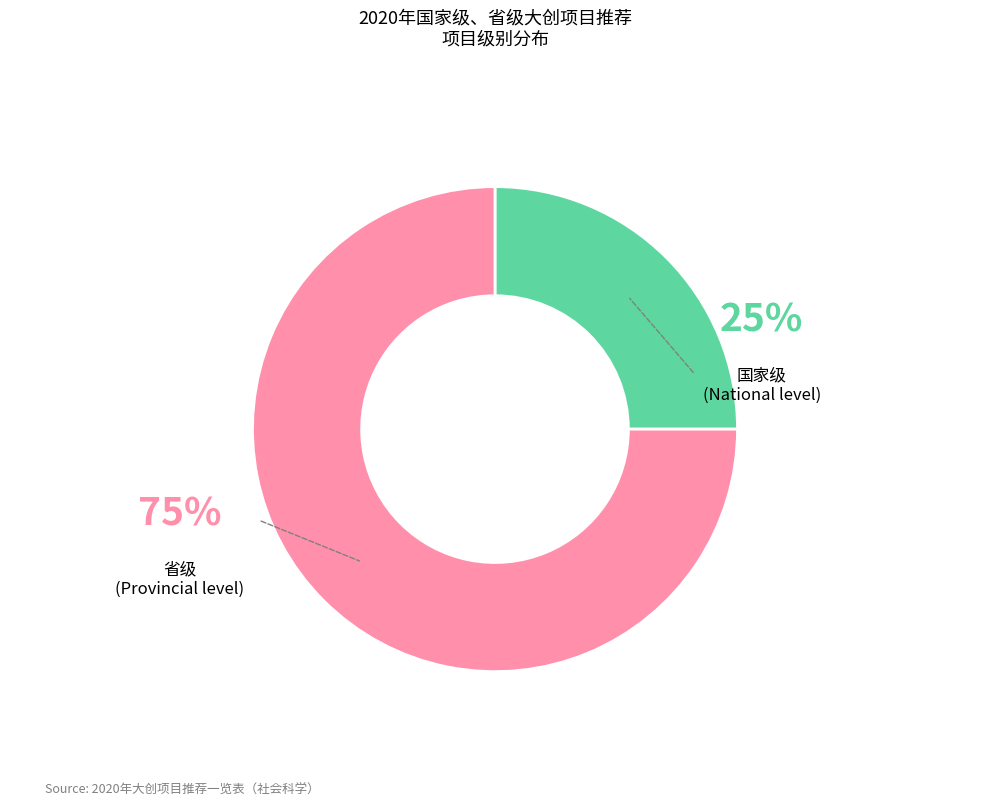

Does any single category account for the majority?

Yes